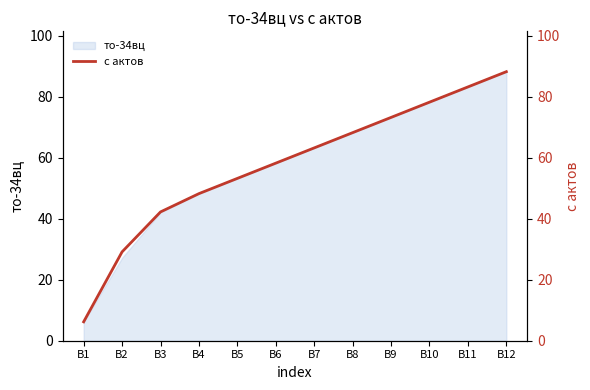

Approximately how many times larger is the value at B8 compared to B5?

1.3